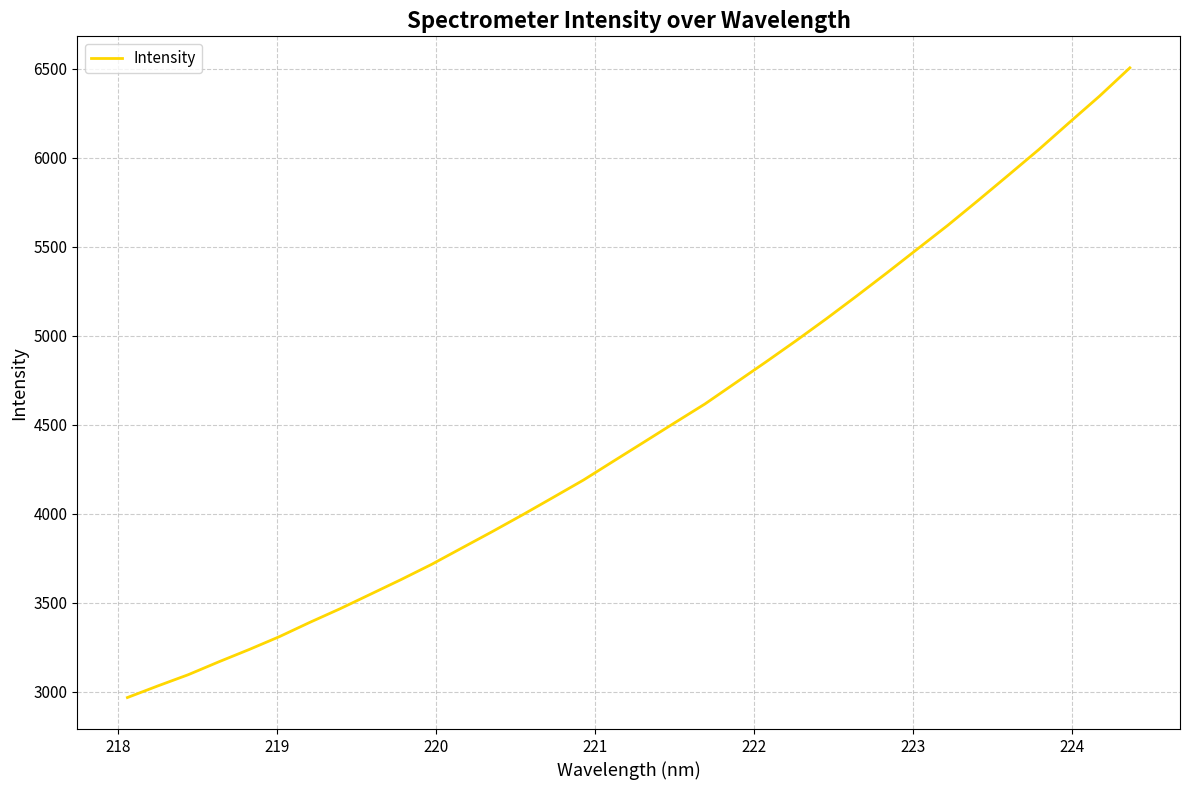

What is the minimum value shown in the chart?

2966.9